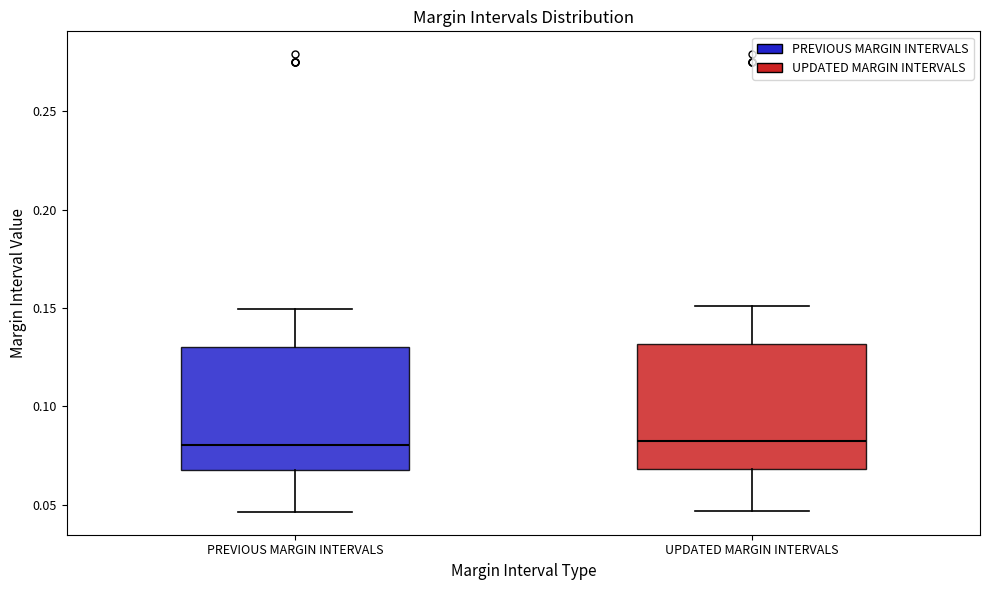

Reading left to right, transcribe this box plot: for each box, give where its median line is, the range the box spans, and where its two whiskers end, as read against the y-axis. The values are not printed on the chart, so give them approximately, as read against the axis.

PREVIOUS MARGIN INTERVALS: median 0.080, box 0.070 to 0.130, whiskers 0.045 to 0.150
UPDATED MARGIN INTERVALS: median 0.080, box 0.070 to 0.130, whiskers 0.045 to 0.150